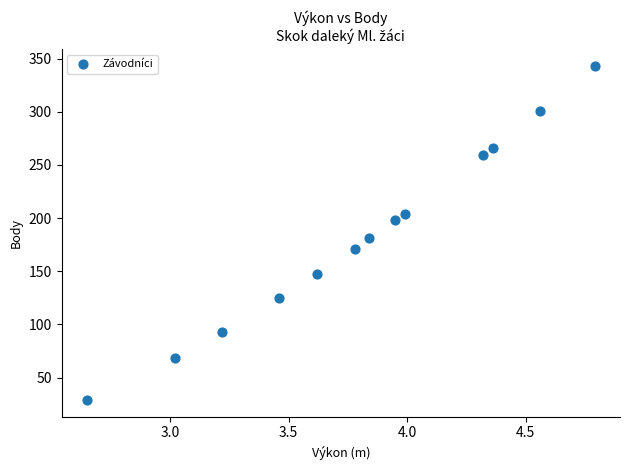

What Y value in the scatter plot is closest to 186?

181